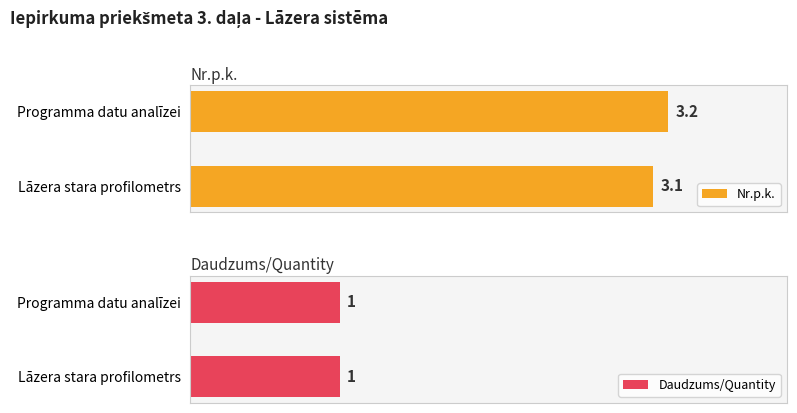

List the series in order of their peak value, highest first.

Nr.p.k., Daudzums/Quantity